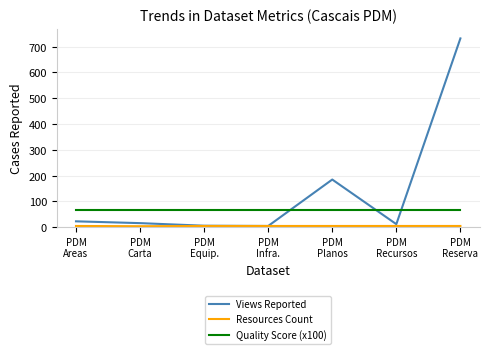

Which series has the largest range (max minus min)?

Views Reported